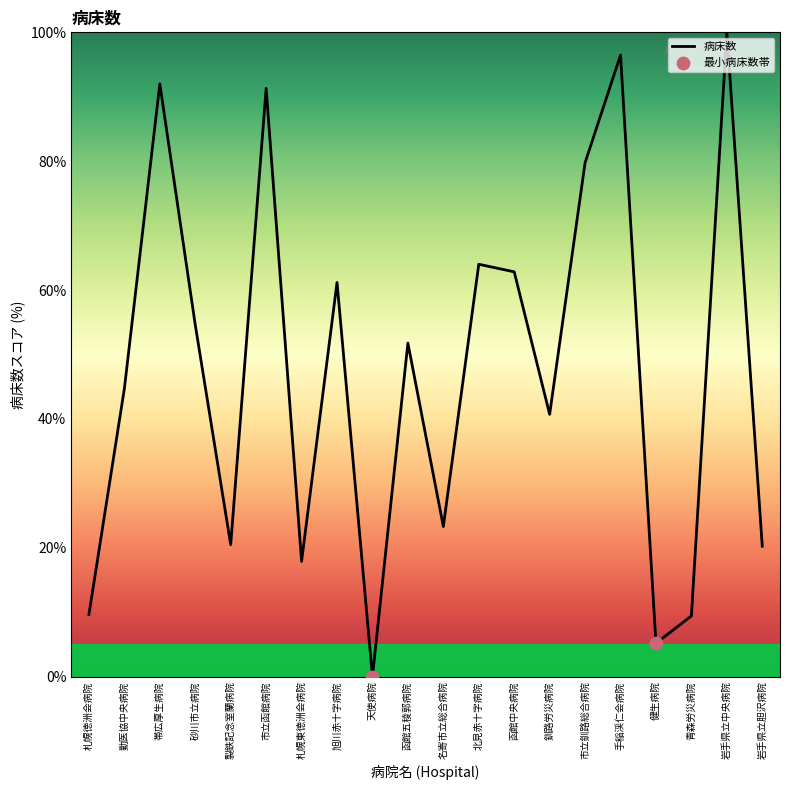

Which has a higher value, 函館五稜郭病院 or 青森労災病院?

函館五稜郭病院